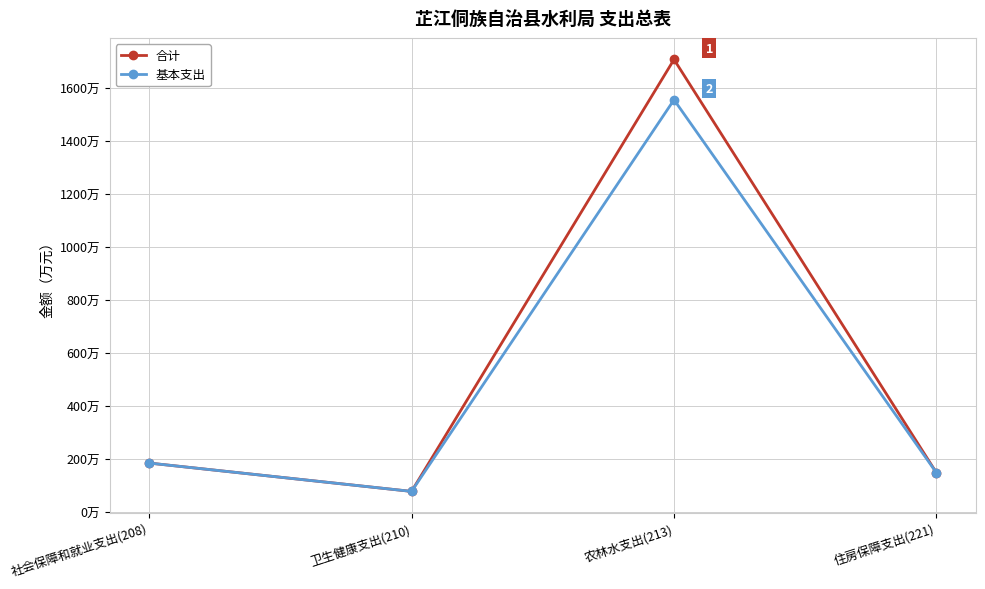

At which category is the sum across all series the highest?

农林水支出(213)